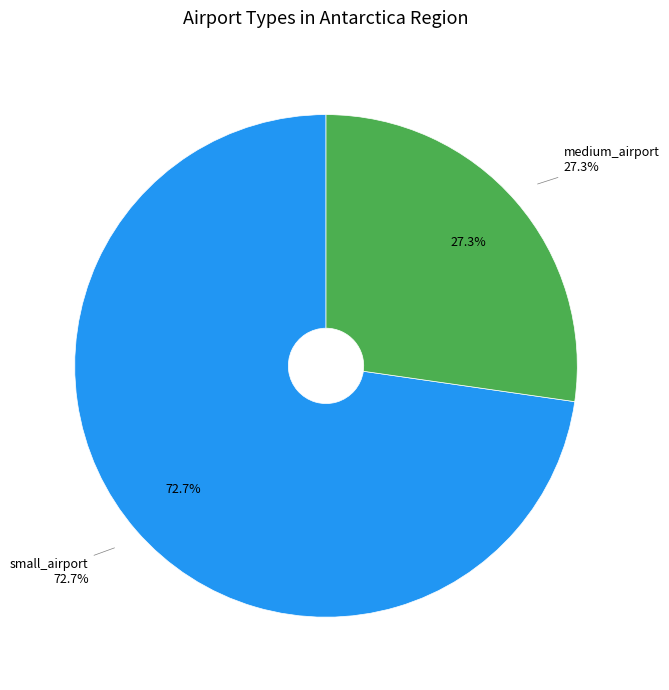

Which category accounts for the majority?

small_airport